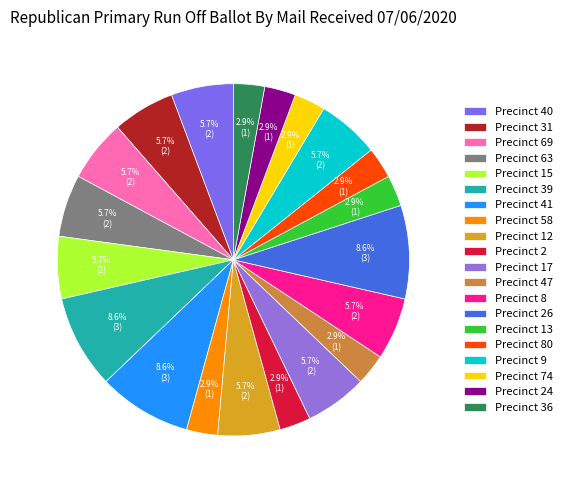

True or false: Precinct 2 accounts for 3% of the total.

True